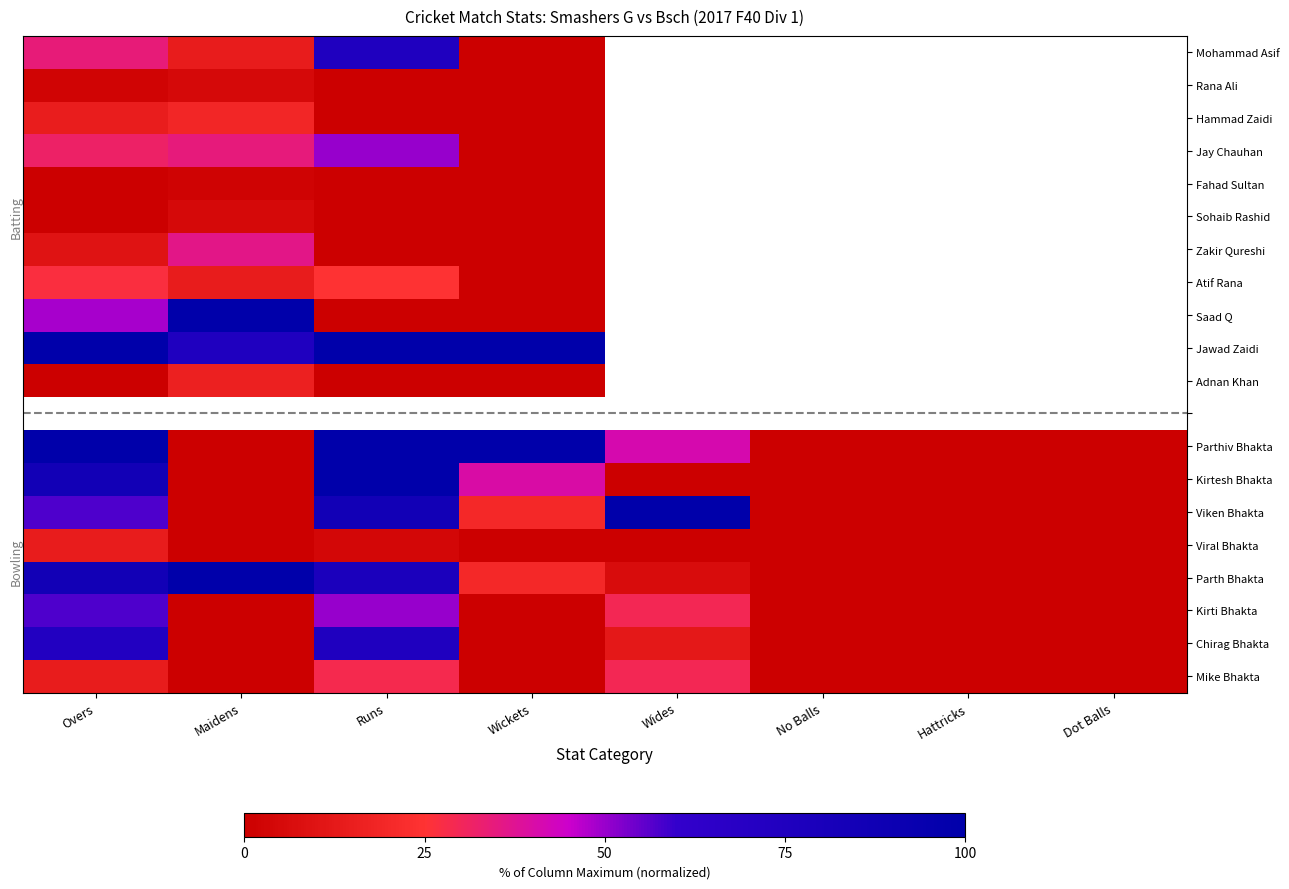

Which series has the largest range (max minus min)?

Saad Q